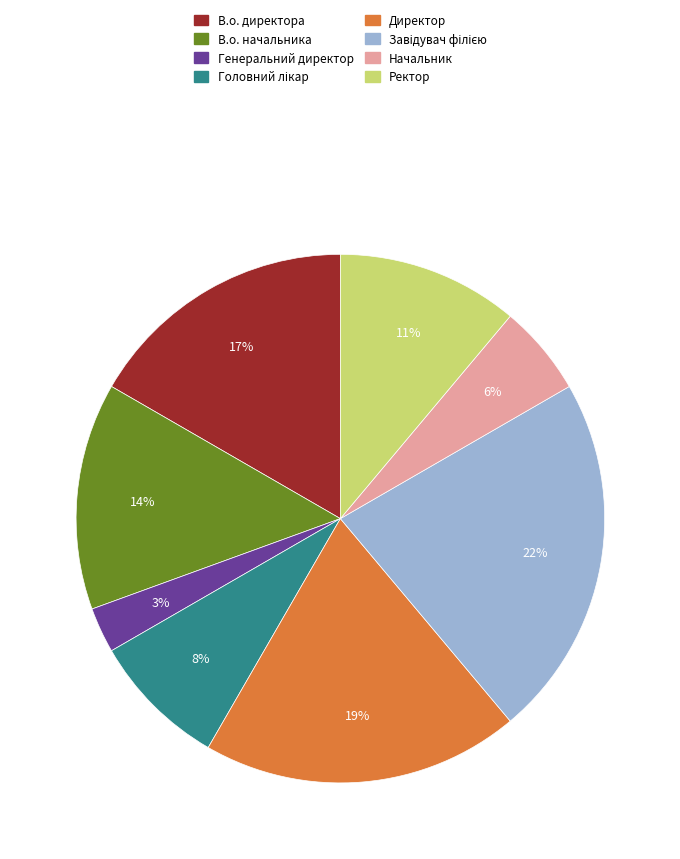

Does any single category account for the majority?

No